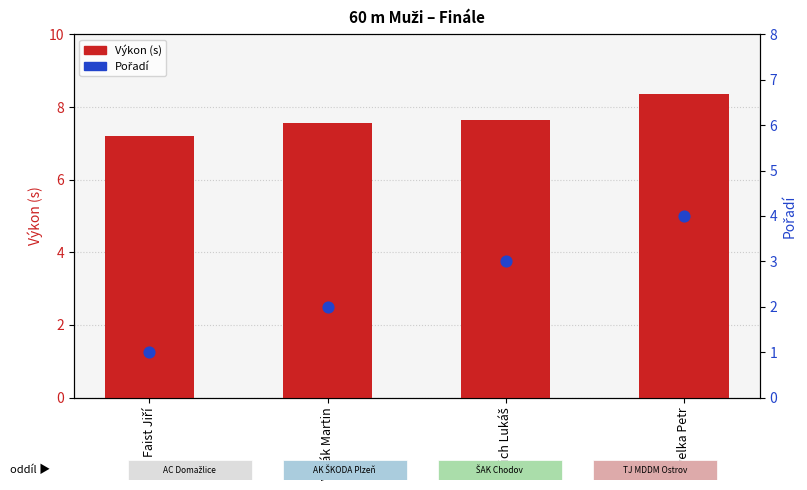

What is the total value across all series at Faist Jiří?

8.2